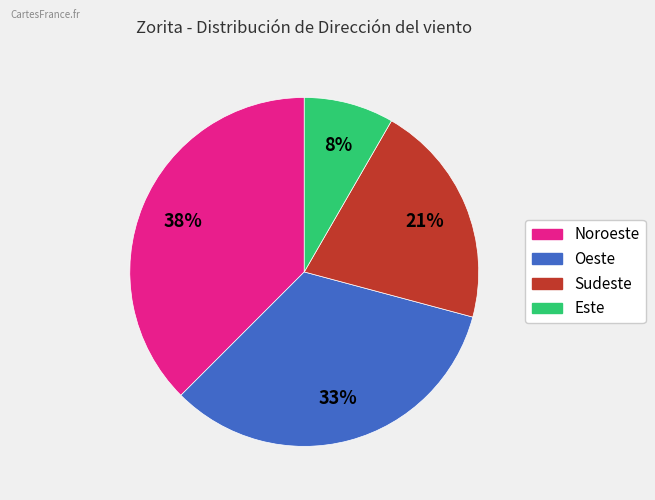

Which category has the smallest portion of the pie?

Este